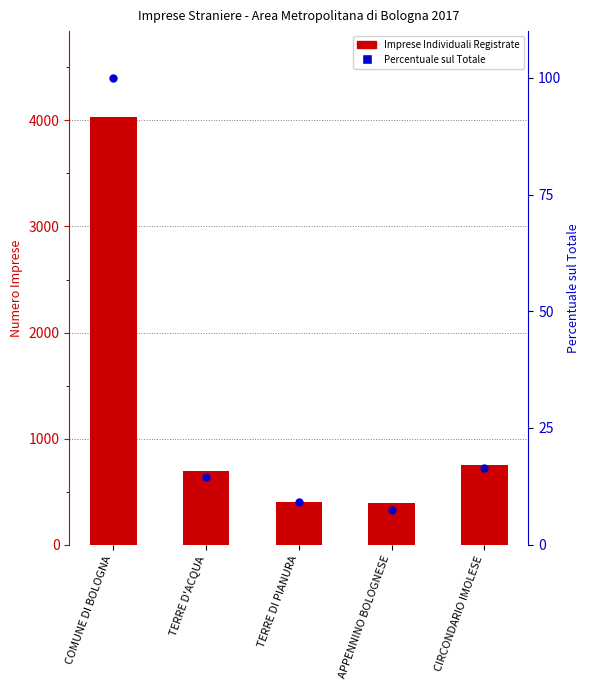

At how many categories does at least one series exceed 3260?

1